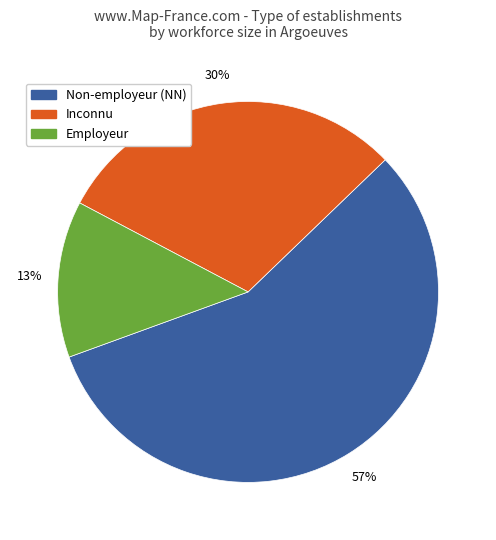

Between Inconnu and Employeur, which is larger?

Inconnu